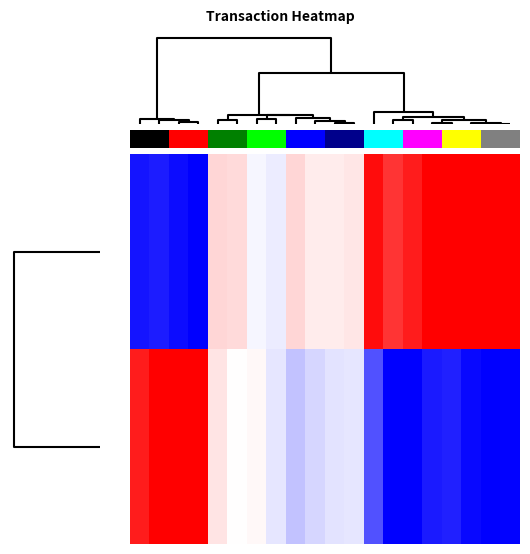

What is the spread (max minus min) of values at 14?

1.9